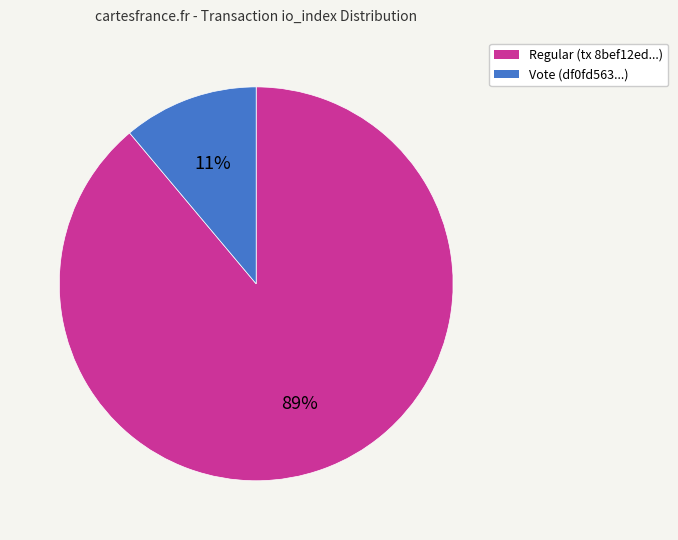

Combined, do Vote (df0fd563...) and Regular (tx 8bef12ed...) account for over 50%?

Yes